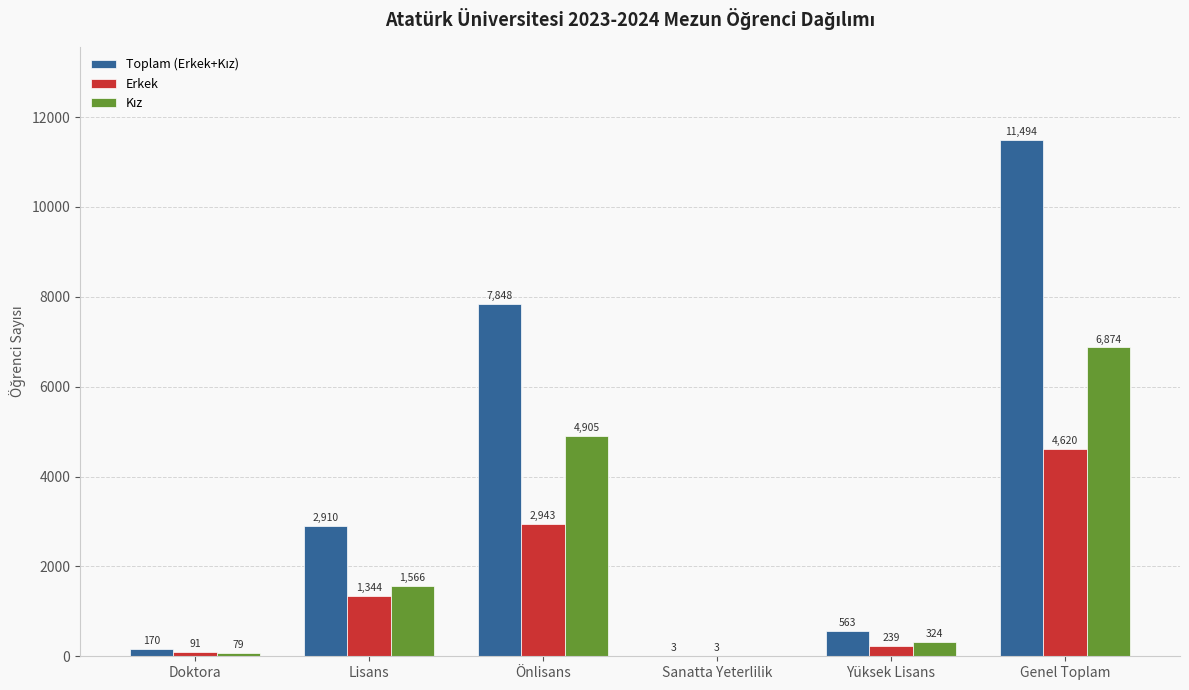

What is the maximum value shown in the chart?

11494